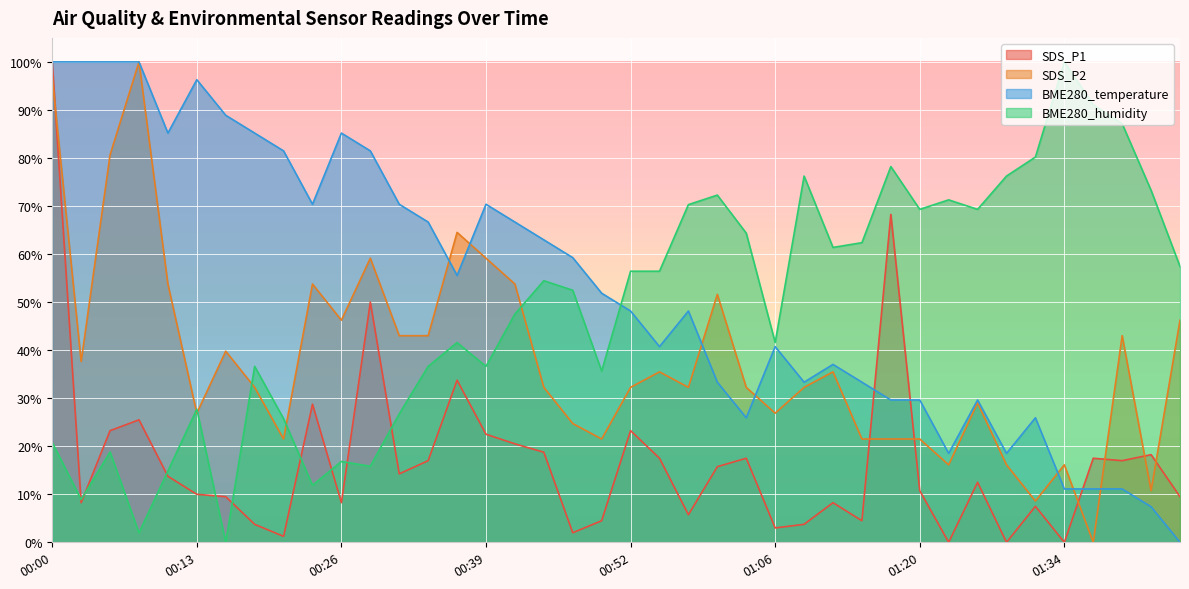

What is the difference between the maximum and minimum values in the SDS_P1 series?

100.0